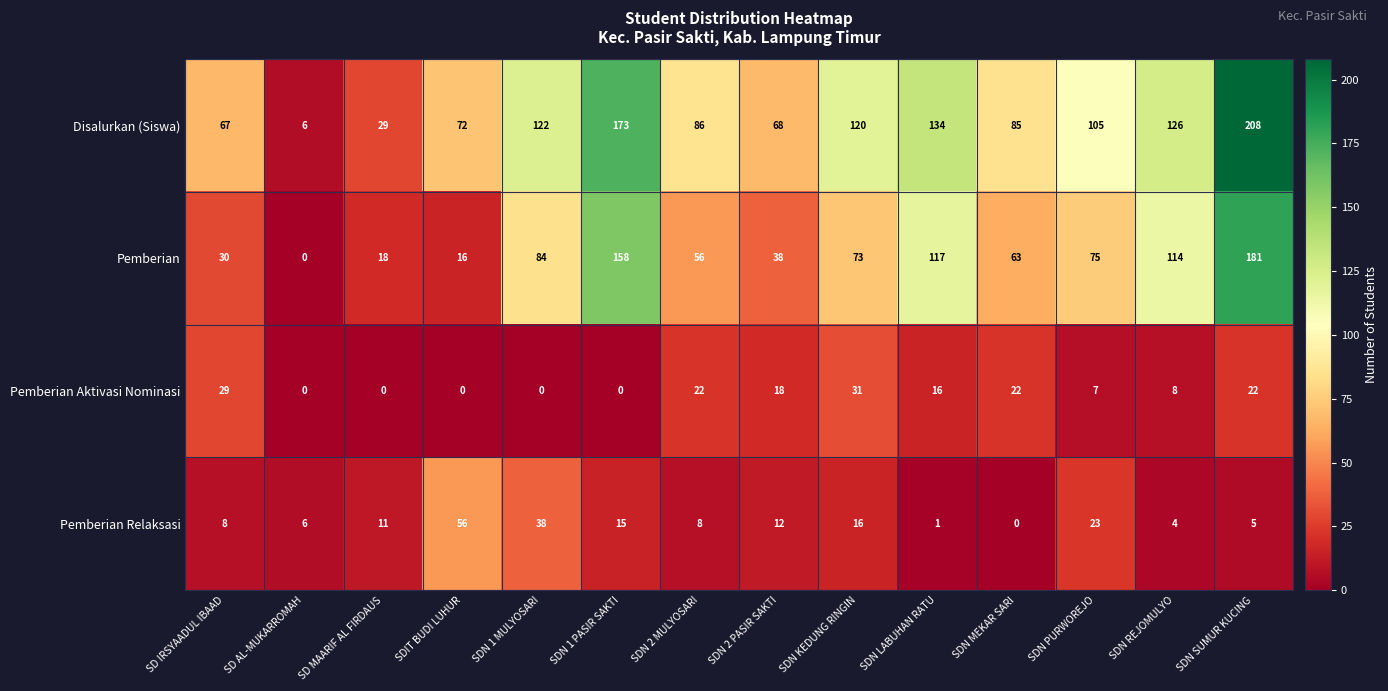

Which series has the largest range (max minus min)?

Disalurkan (Siswa)